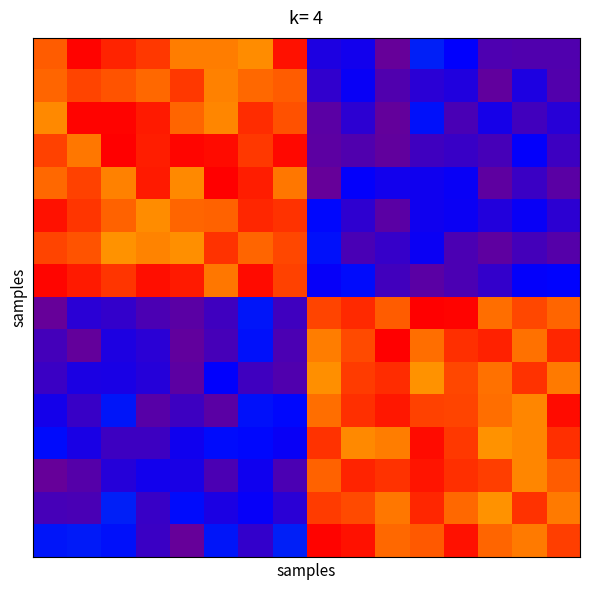

At which category is the sum across all series the highest?

6